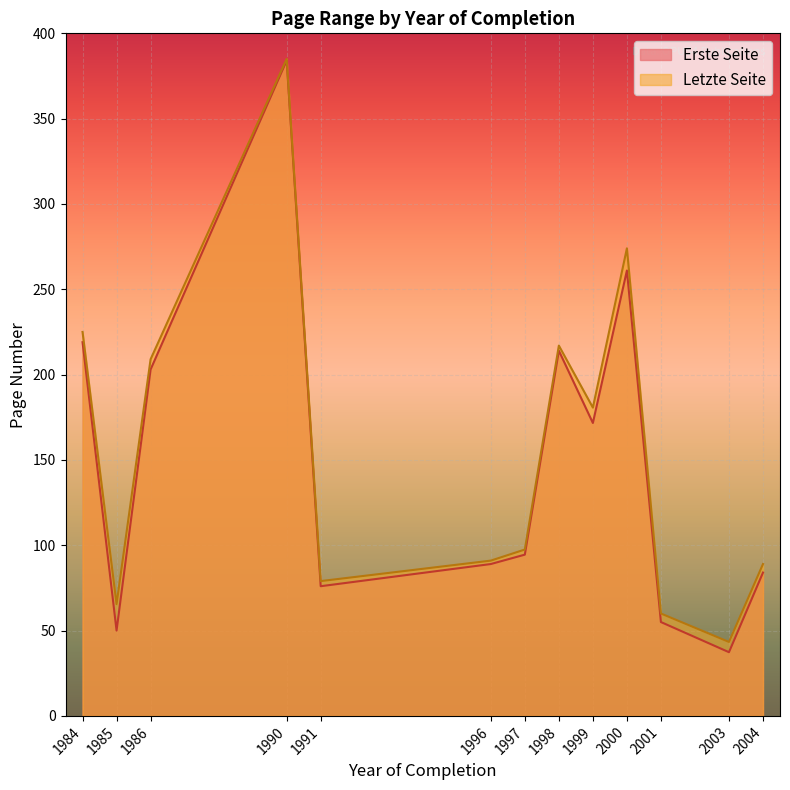

Is it true that Erste Seite equals 94.5 at 1997?

True